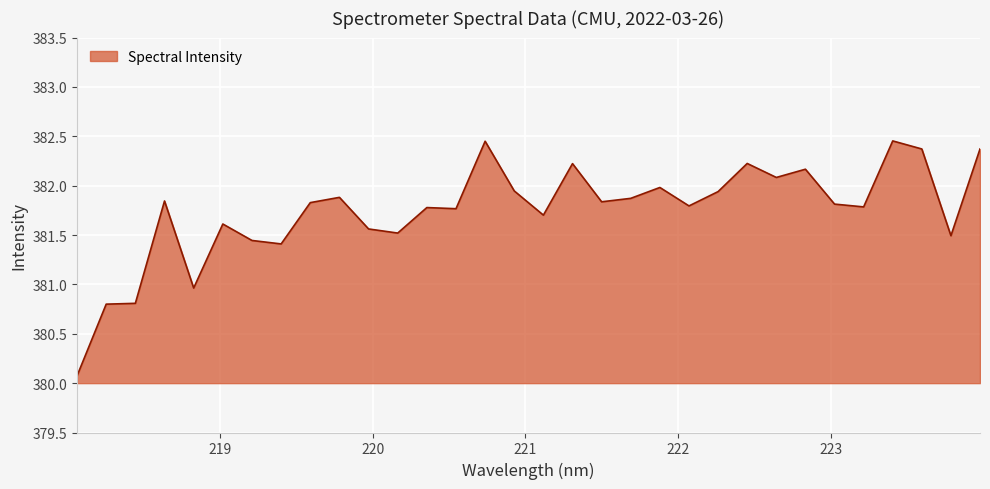

What is the smallest value displayed?

380.1